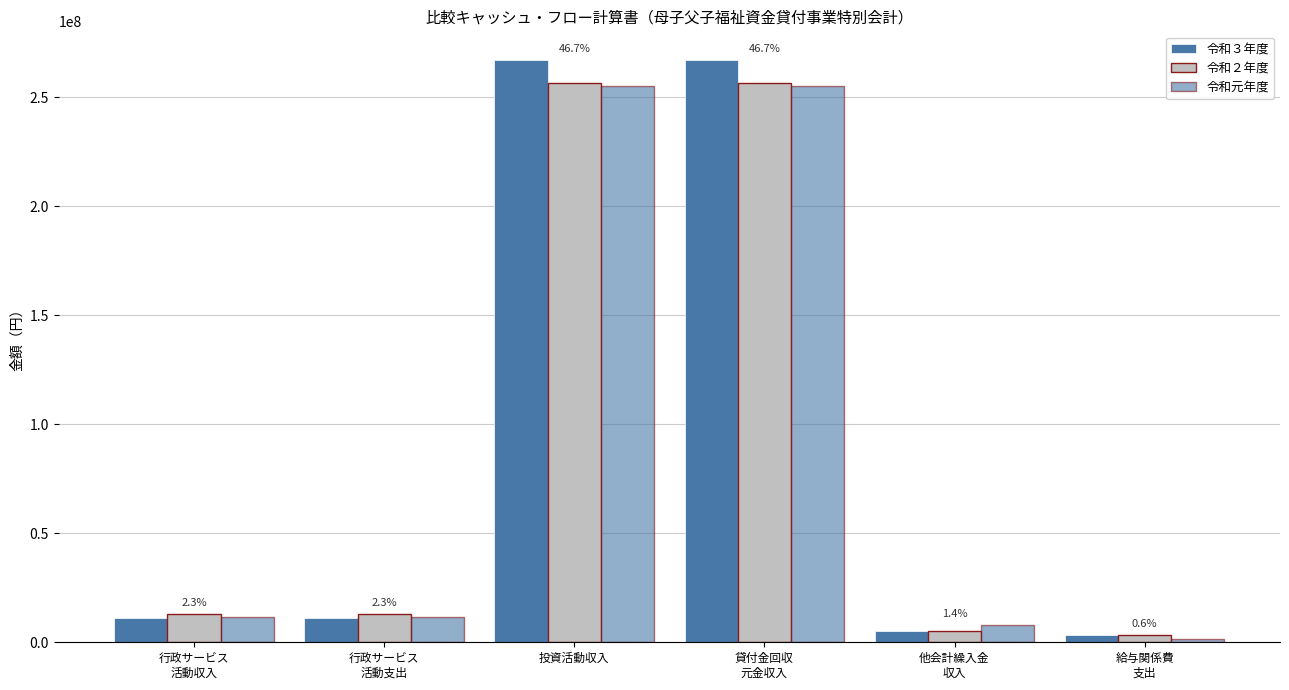

How many bars are there in total?

18